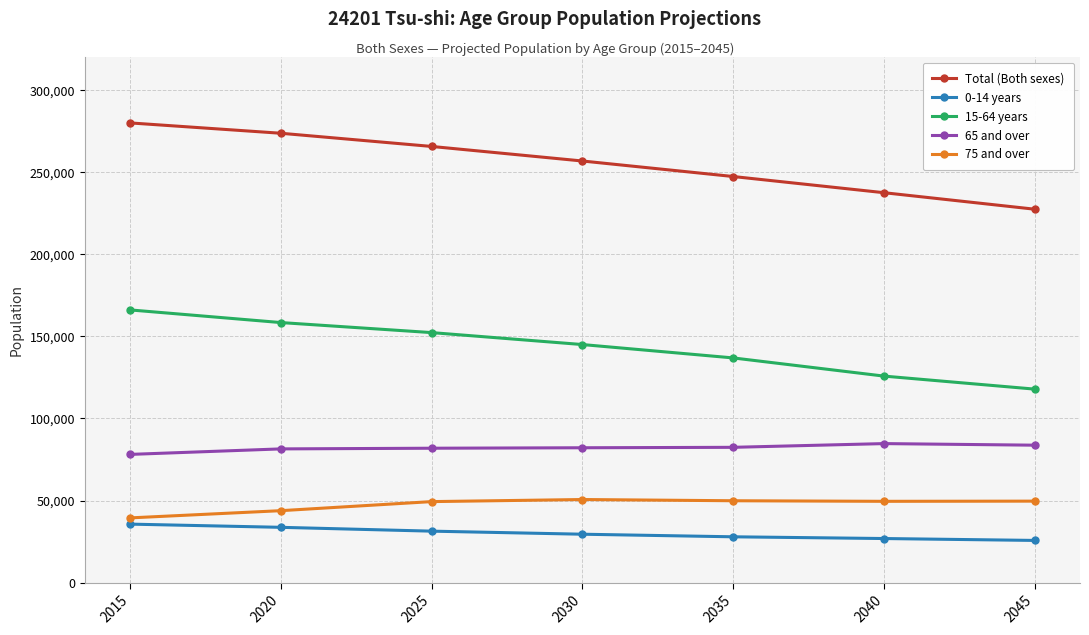

Which series has the widest spread of values?

Total (Both sexes)